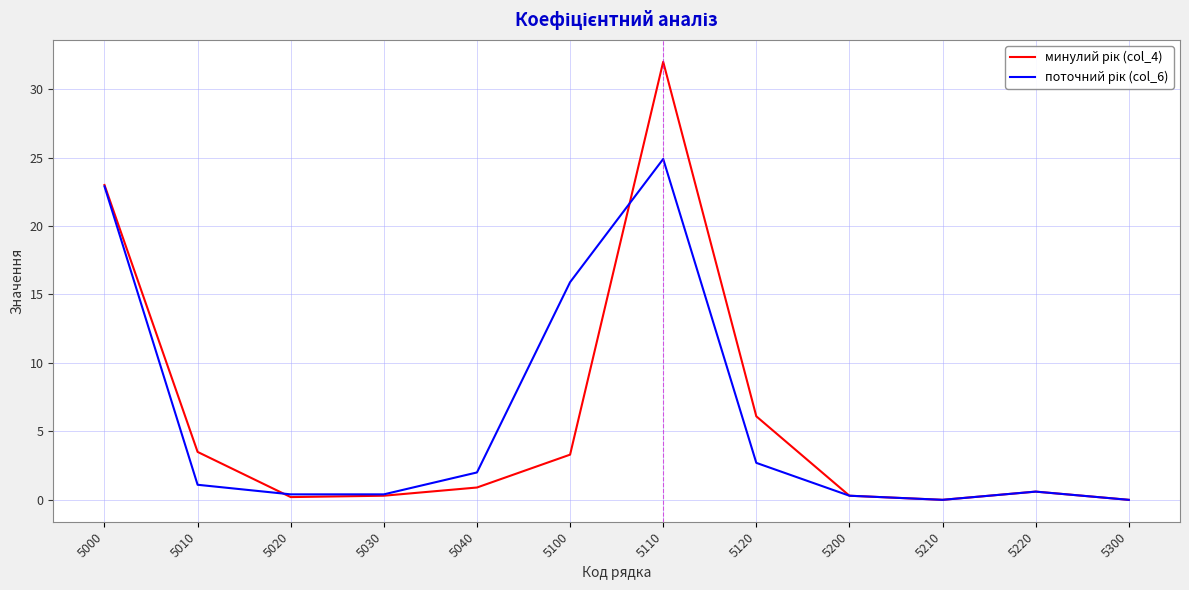

At which category is the sum across all series the highest?

5110